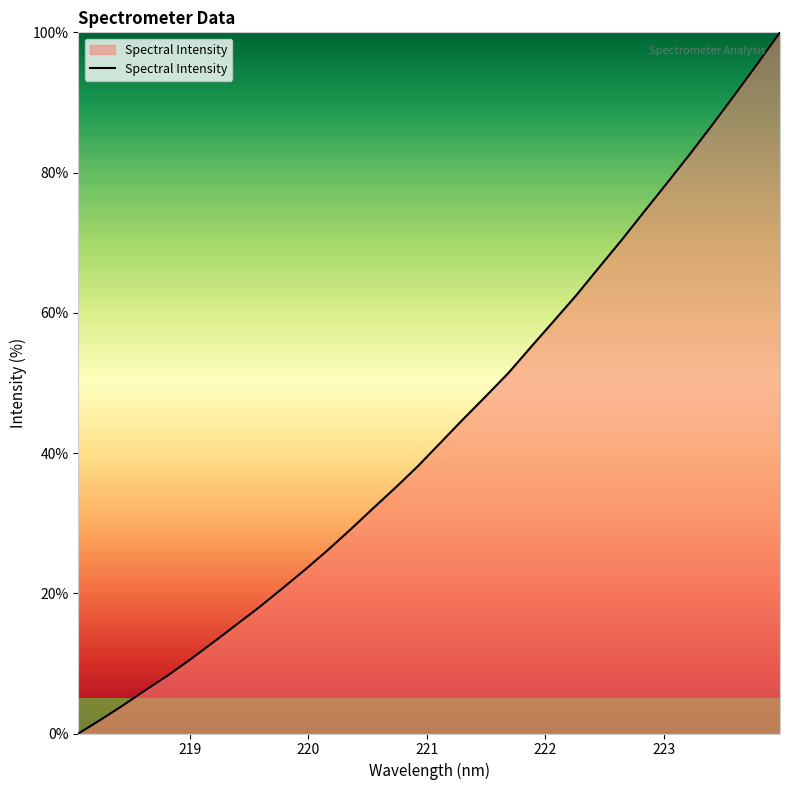

Does the chart have visible grid lines?

No